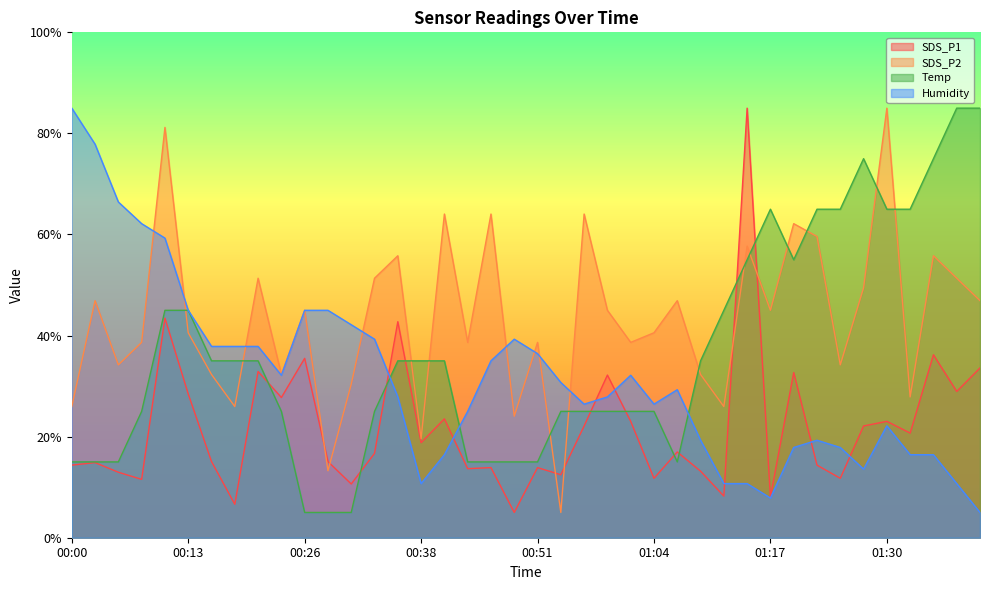

What is the label of the 2nd point from the right?

01:38